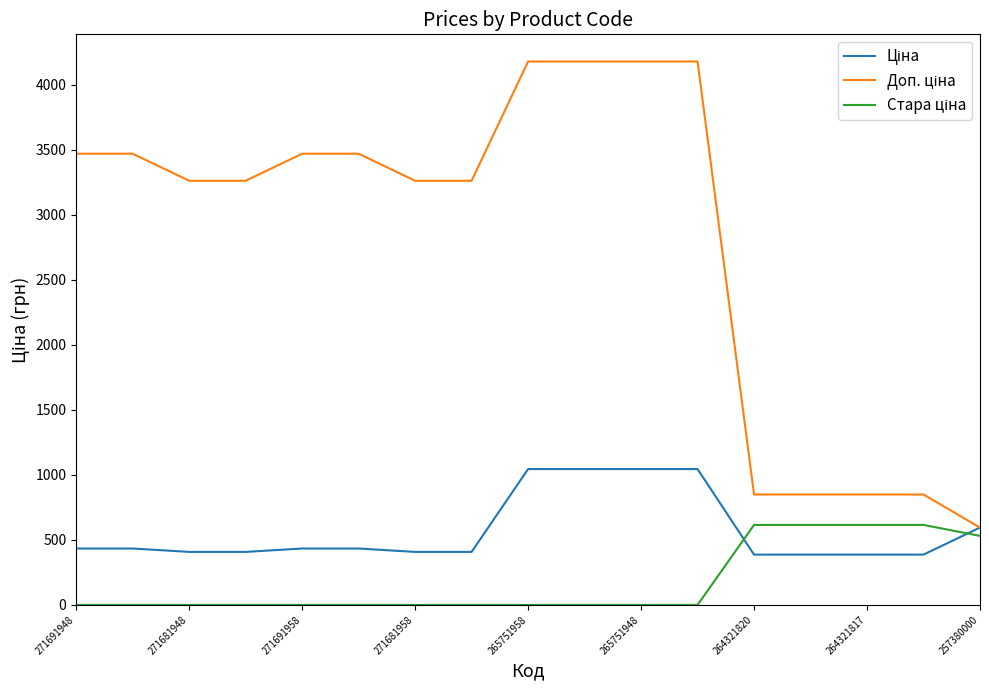

What is the greatest value displayed?

4179.3